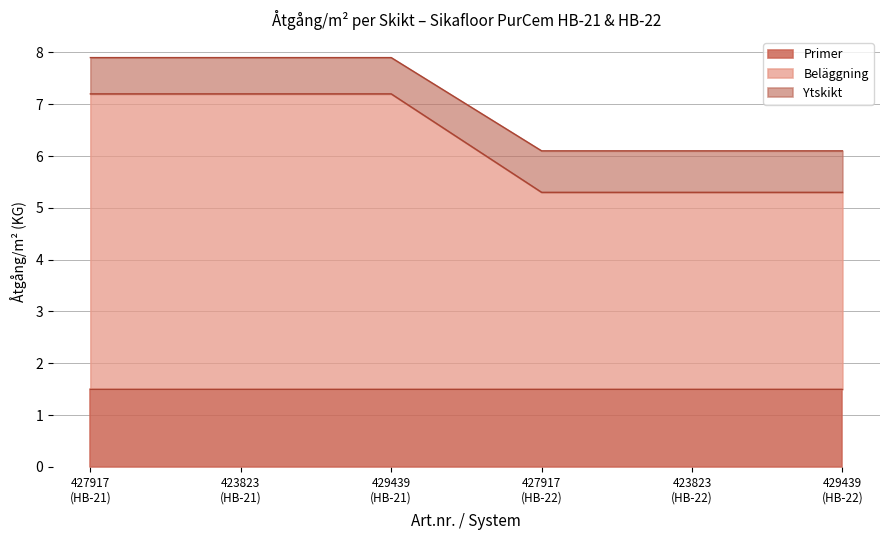

What is the lowest value of the Primer series?

1.5